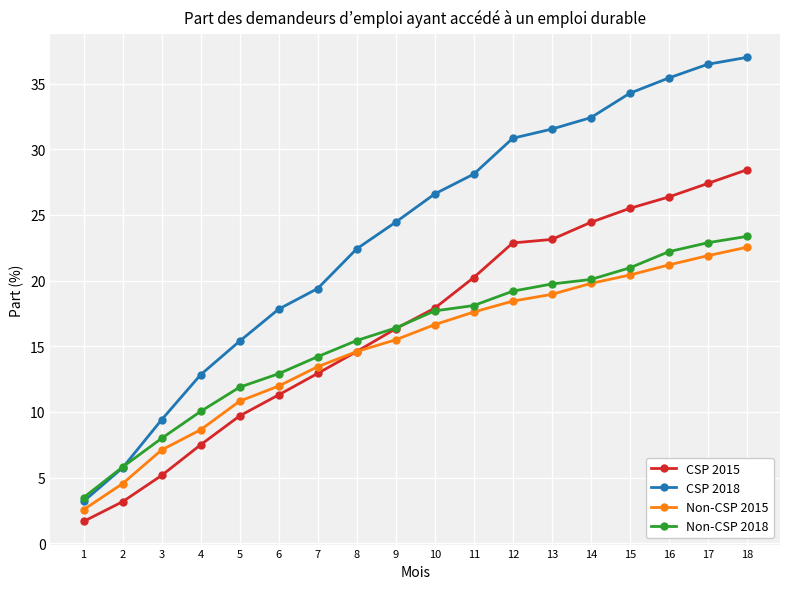

What is the difference between the CSP 2015 values at 5 and 15?

15.8